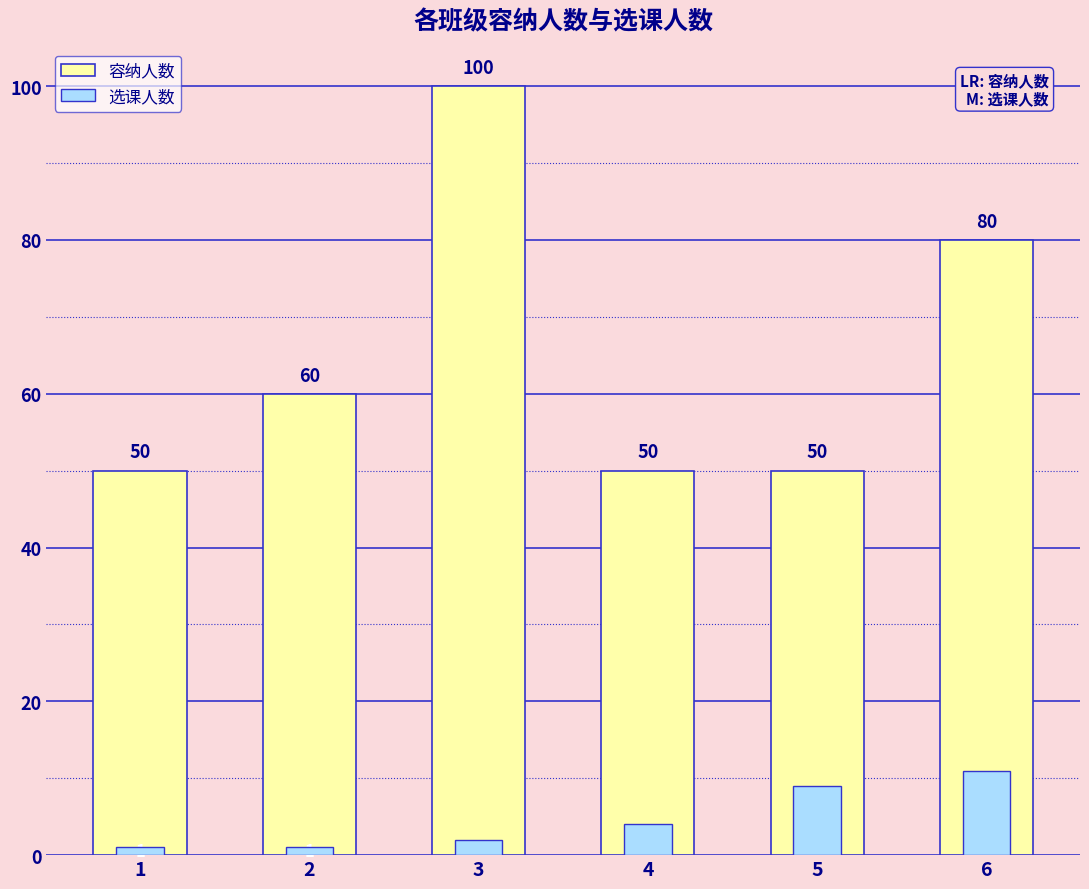

What is the total value across all series at 4?

54